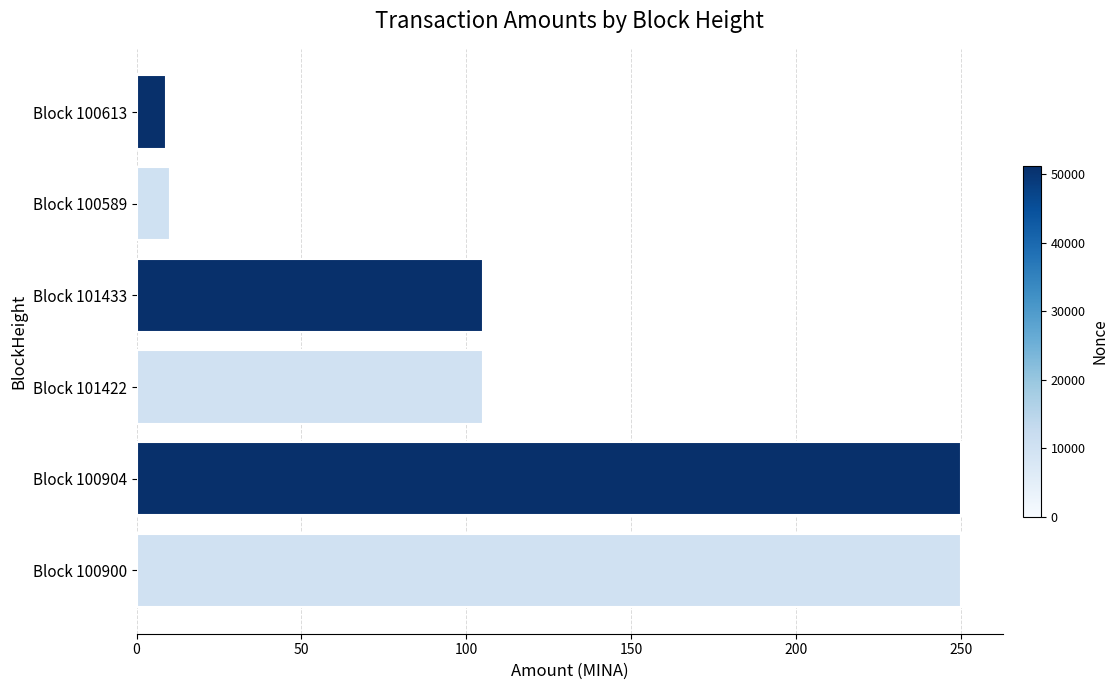

Are the bars grouped side by side (vs. stacked)?

No